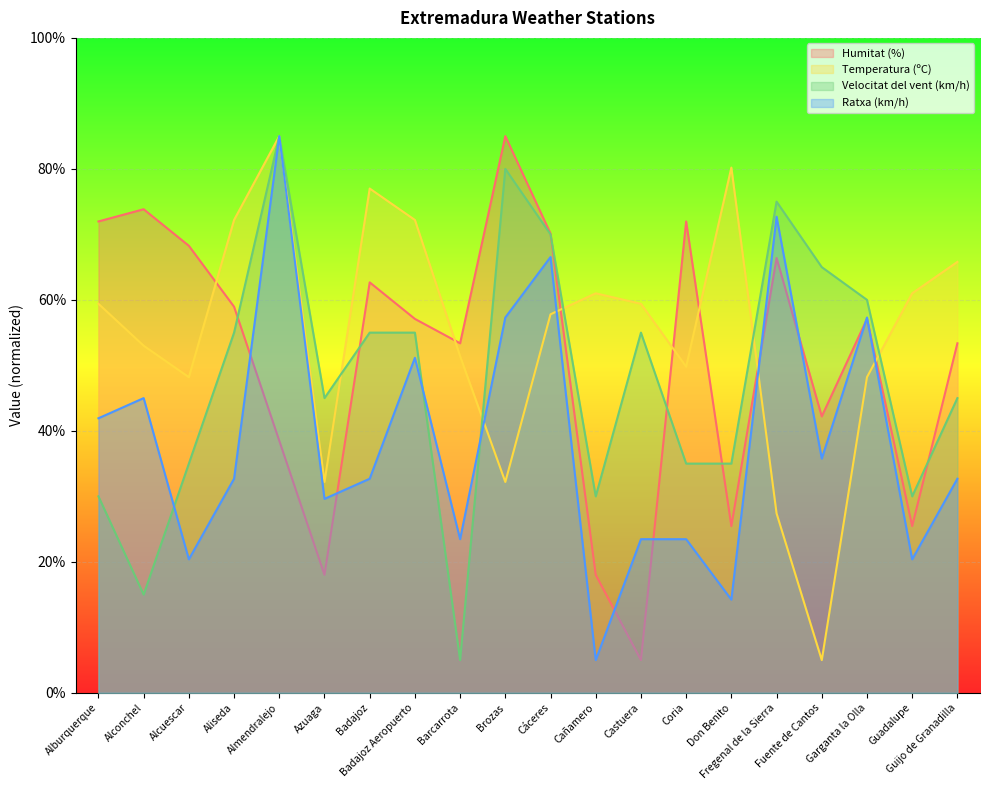

The Ratxa (km/h) series shows 23.5 at Barcarrota. True or false?

True